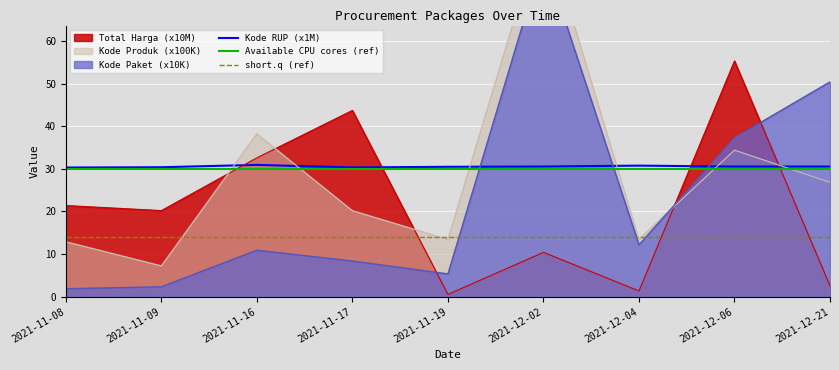

Reading left to right, what are all the values shown in this chart?

Total Harga: 2021-11-08=21.4	2021-11-09=20.2	2021-11-16=32.6	2021-11-17=43.7	2021-11-19=0.5	2021-12-02=10.4	2021-12-04=1.3	2021-12-06=55.3	2021-12-21=2.6
Kode Paket: 2021-11-08=1.9	2021-11-09=2.3	2021-11-16=10.9	2021-11-17=8.4	2021-11-19=5.3	2021-12-02=80.1	2021-12-04=12.2	2021-12-06=37.3	2021-12-21=50.4
Kode Produk: 2021-11-08=12.9	2021-11-09=7.2	2021-11-16=38.2	2021-11-17=20.2	2021-11-19=13.4	2021-12-02=87.7	2021-12-04=13.5	2021-12-06=34.4	2021-12-21=26.8
Kode RUP: 2021-11-08=30.3	2021-11-09=30.4	2021-11-16=30.9	2021-11-17=30.3	2021-11-19=30.5	2021-12-02=30.5	2021-12-04=30.7	2021-12-06=30.5	2021-12-21=30.5